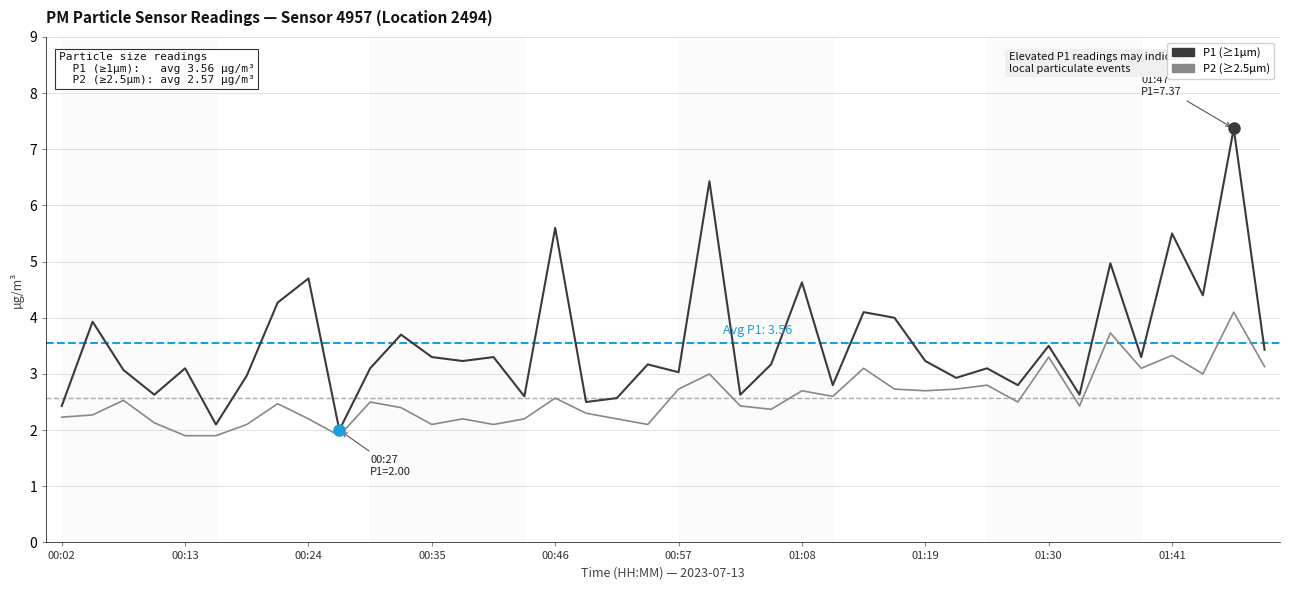

What is the smallest value displayed?

1.9